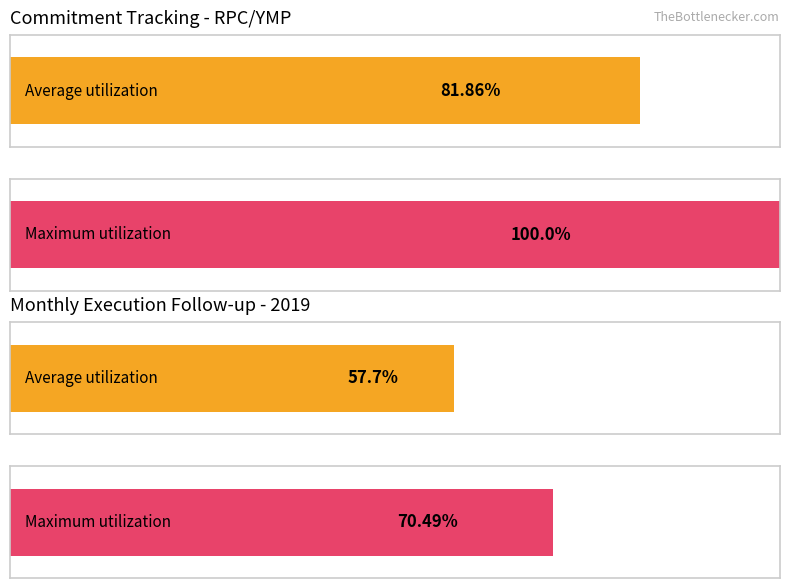

Does the chart contain any negative values?

No